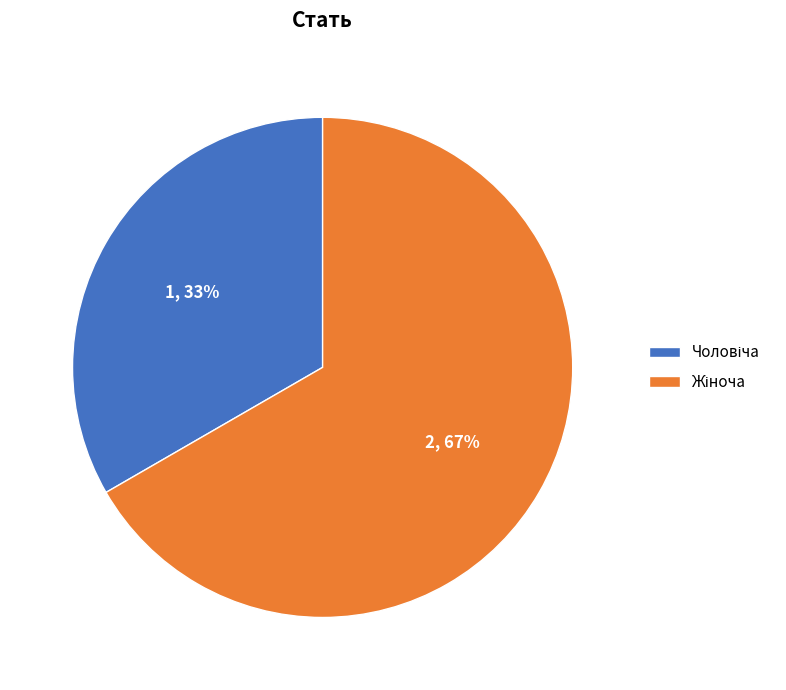

To the nearest percent, what is the average slice percentage?

50%